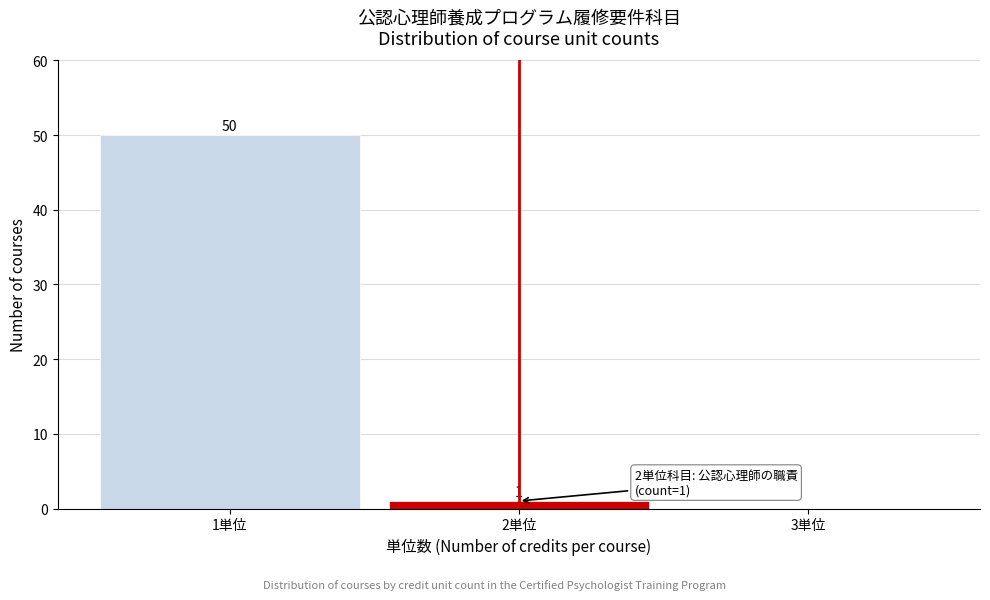

Which range on the x-axis has the tallest bar?

0.5 to 1.5